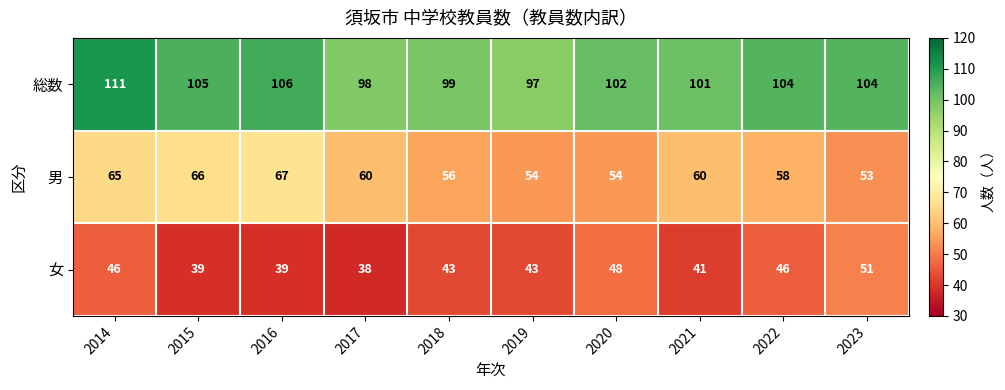

What is the difference between the maximum and minimum values in the 男 series?

14